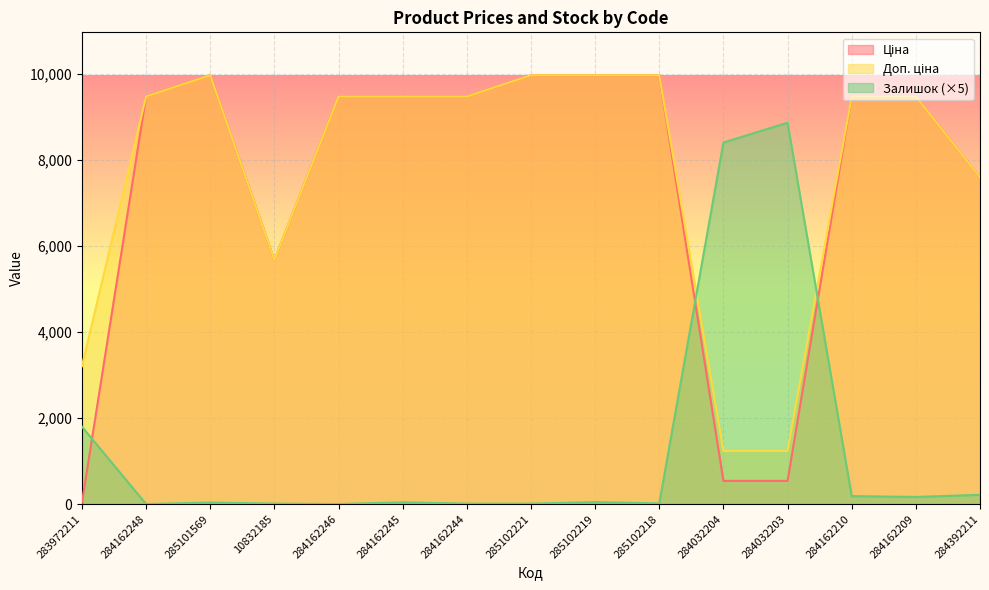

What is the difference between the Залишок values at 284032203 and 283972211?

7070.0